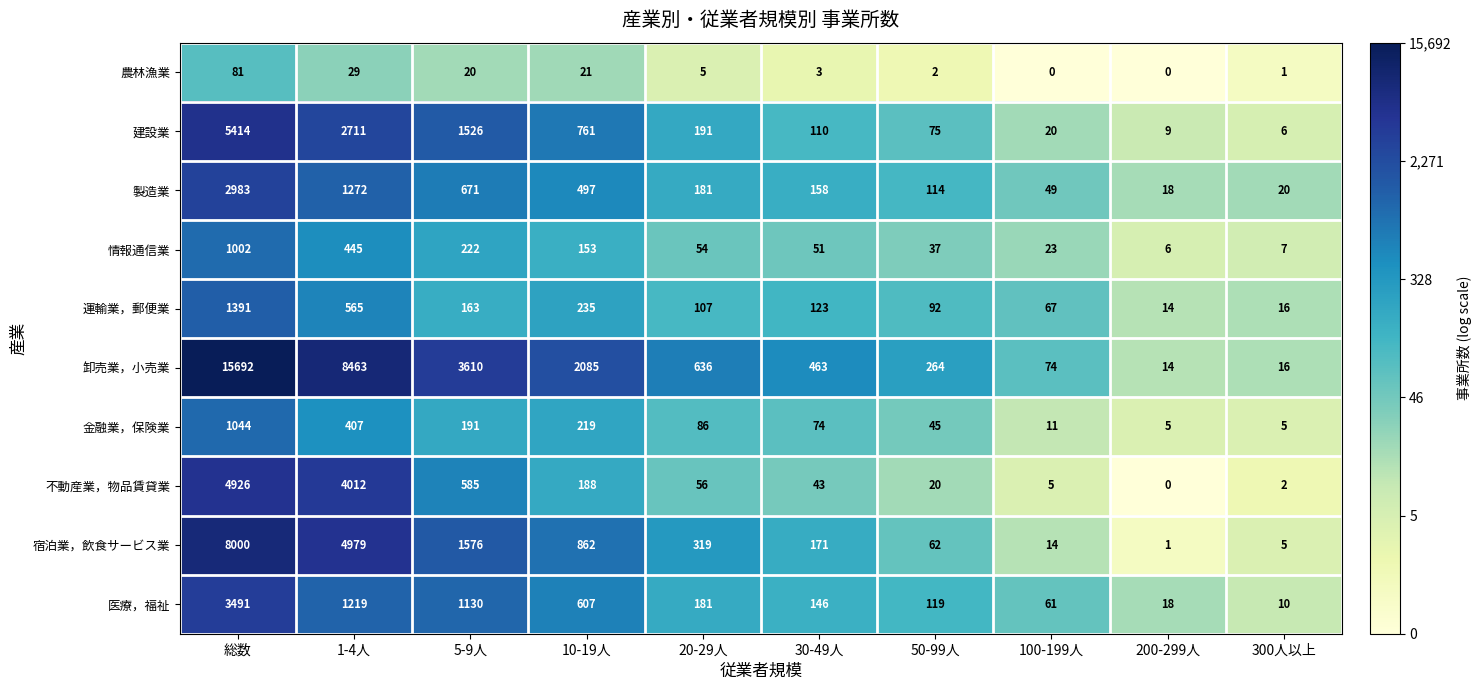

At how many categories does at least one series exceed 2?

10